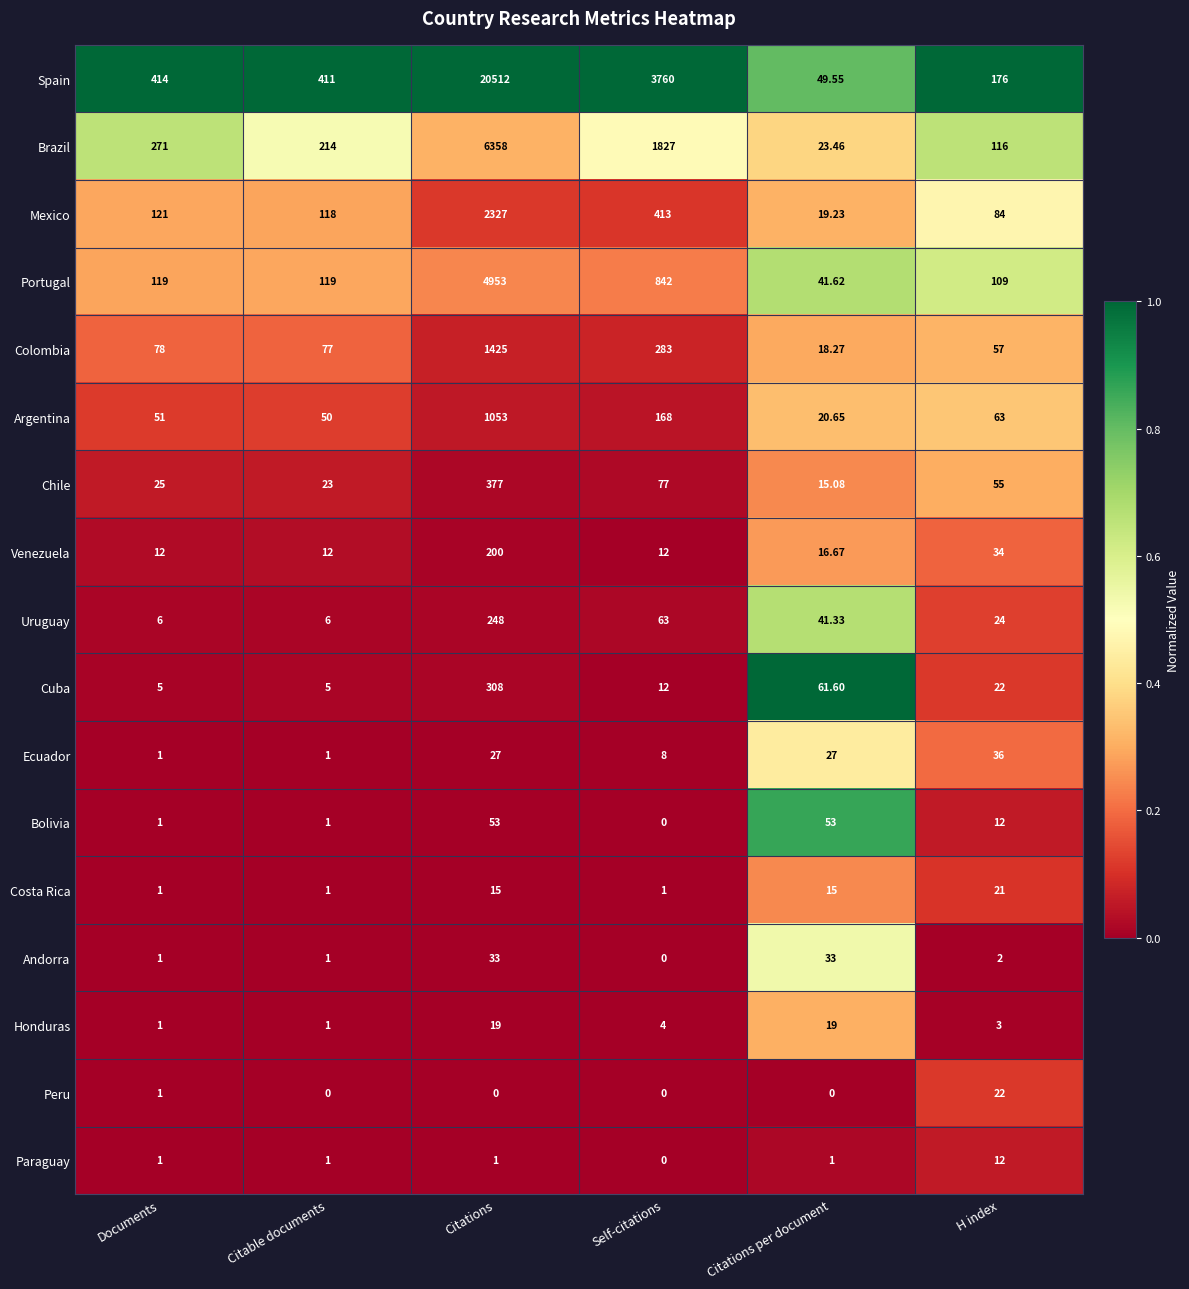

Rank the series at Citations from lowest to highest value.

Peru, Paraguay, Costa Rica, Honduras, Ecuador, Andorra, Bolivia, Venezuela, Uruguay, Cuba, Chile, Argentina, Colombia, Mexico, Portugal, Brazil, Spain